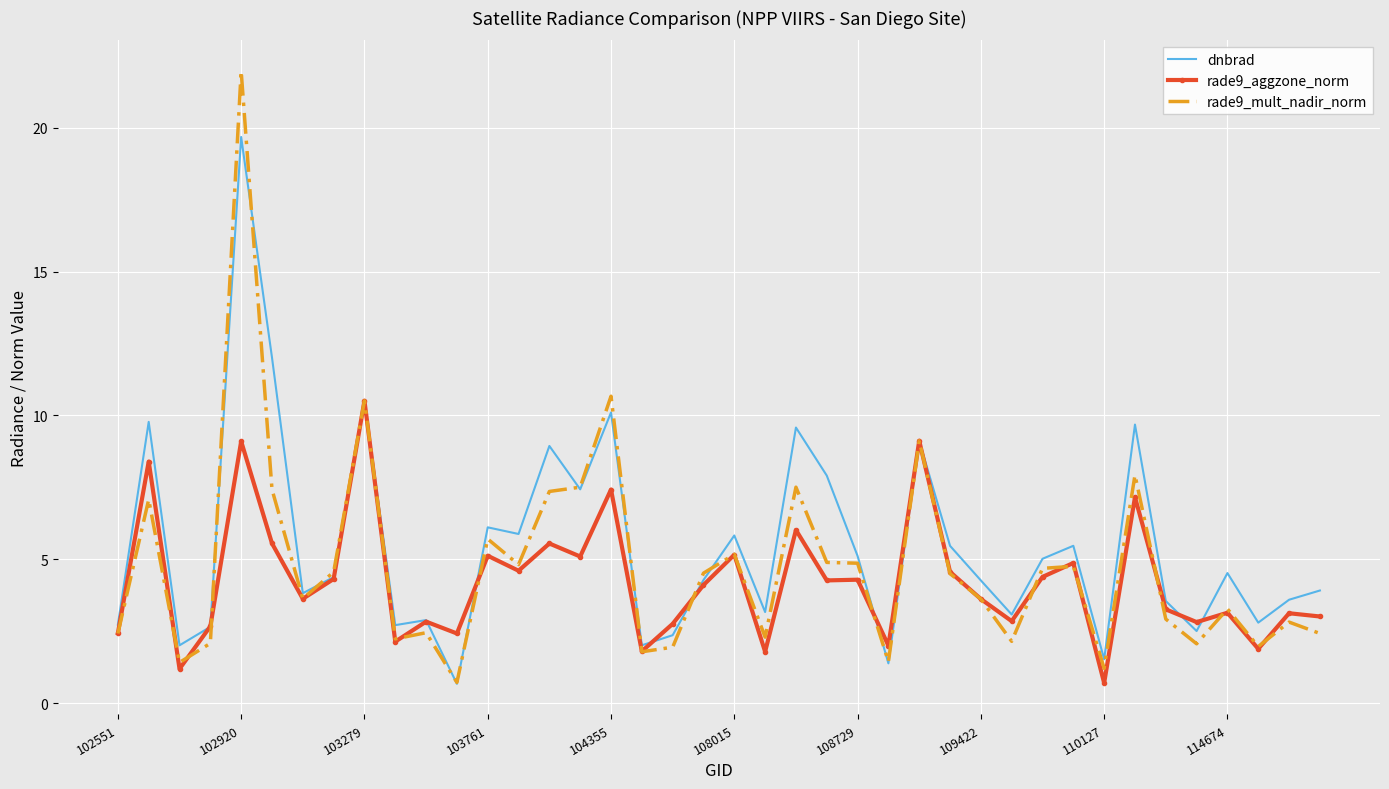

Which series has the largest range (max minus min)?

rade9_mult_nadir_norm